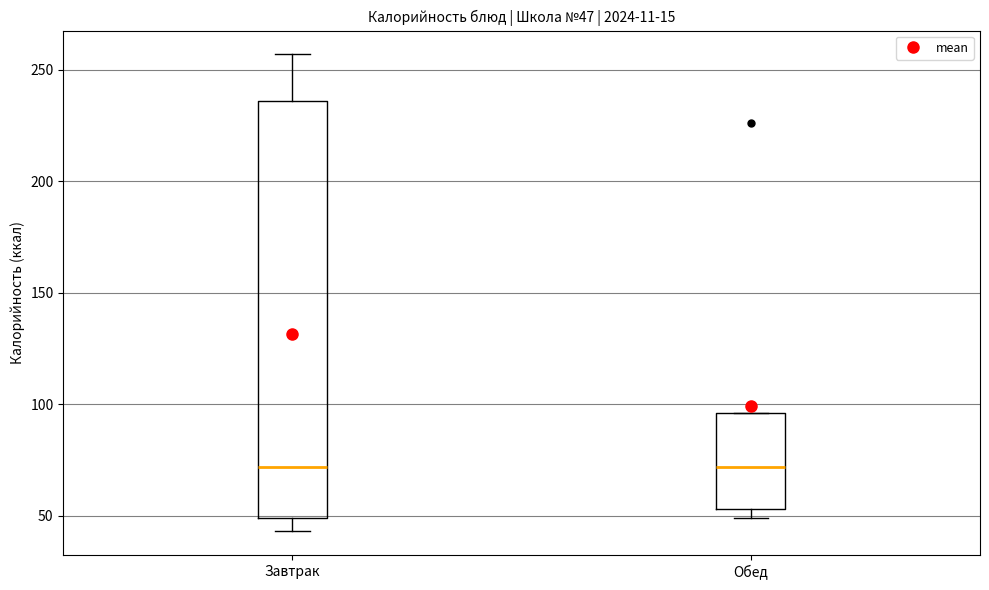

Which box is the tallest, from its lower edge to its upper edge?

Завтрак